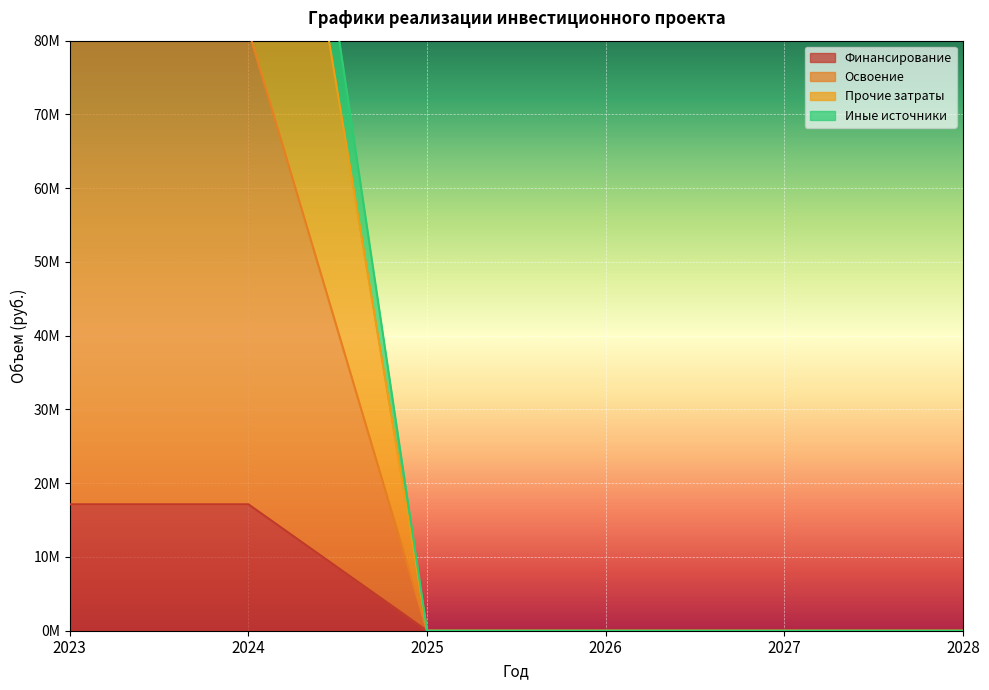

The Финансирование series shows 47645501 at 2023. True or false?

False